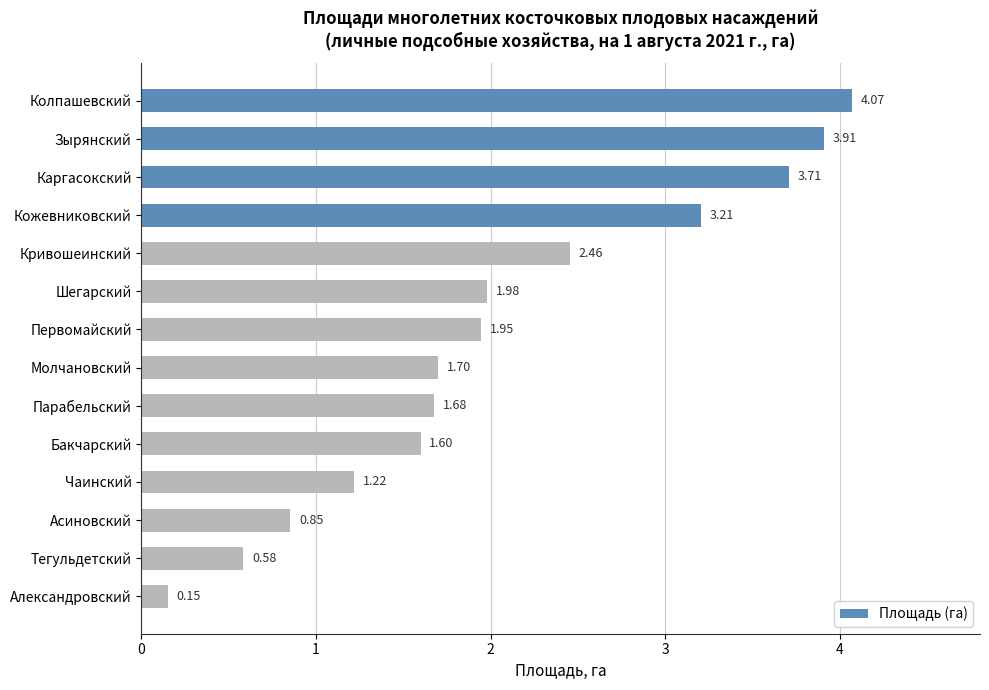

At which category does the chart reach its minimum across all series?

Александровский